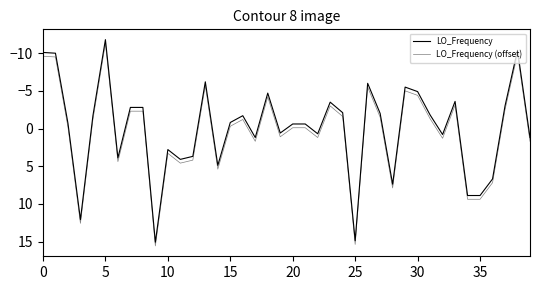

How many lines are shown in the chart?

2